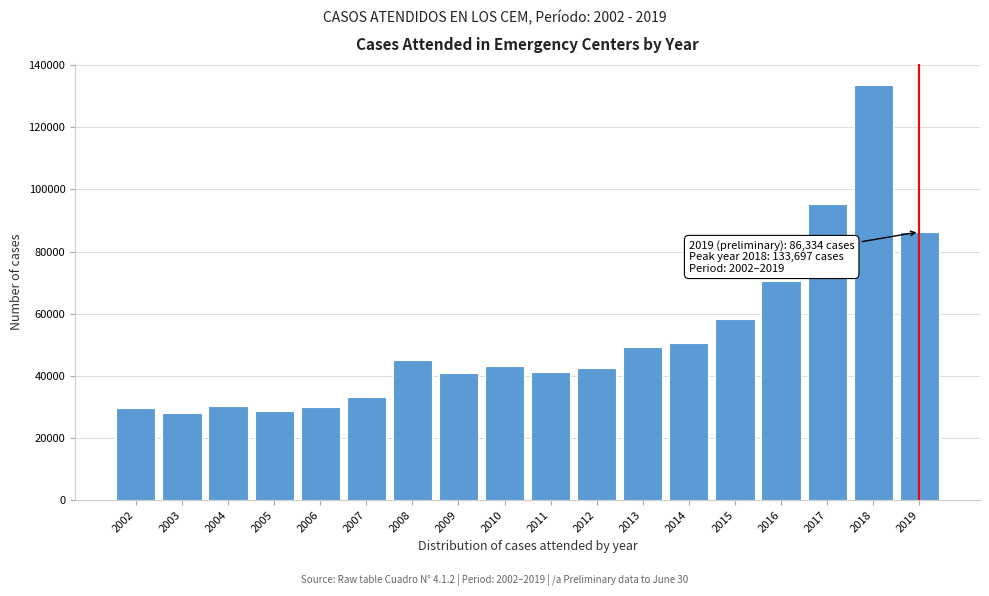

What is the ratio of the value at 2016 to the value at 2015?

1.2